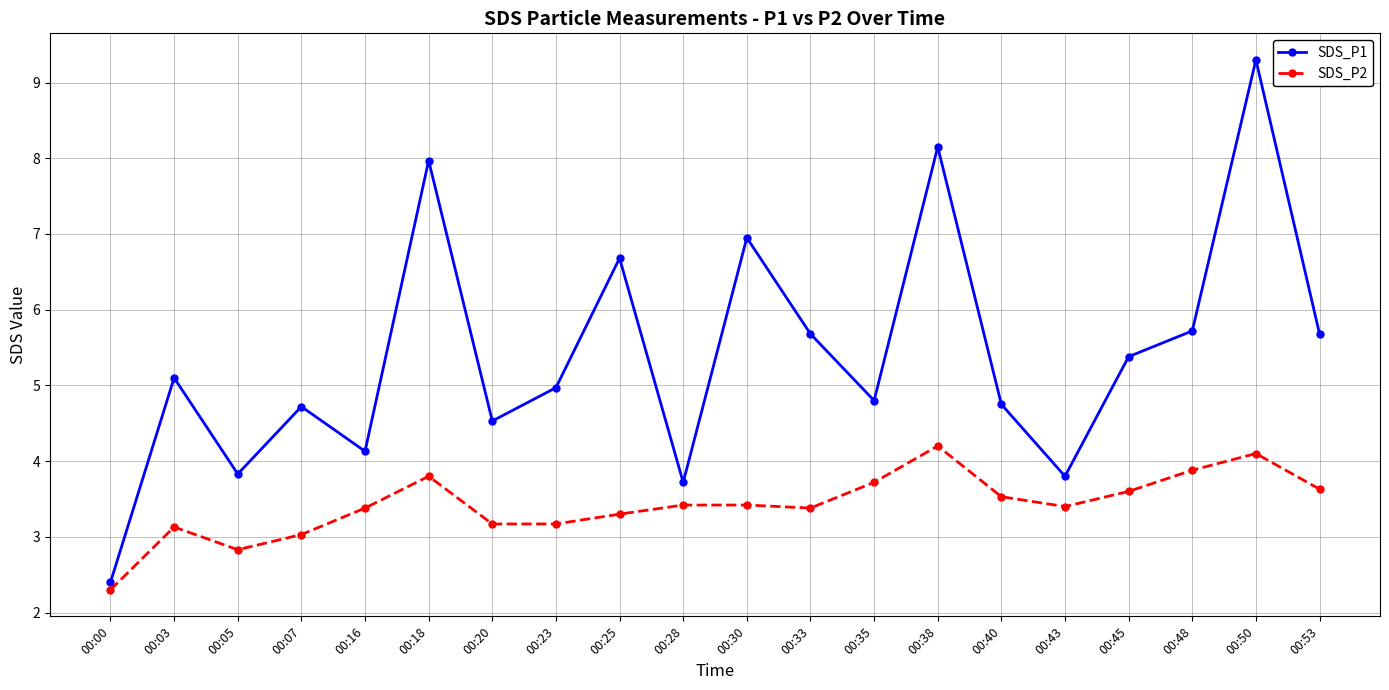

At 00:07, list the series in order from smallest to largest.

SDS_P2, SDS_P1